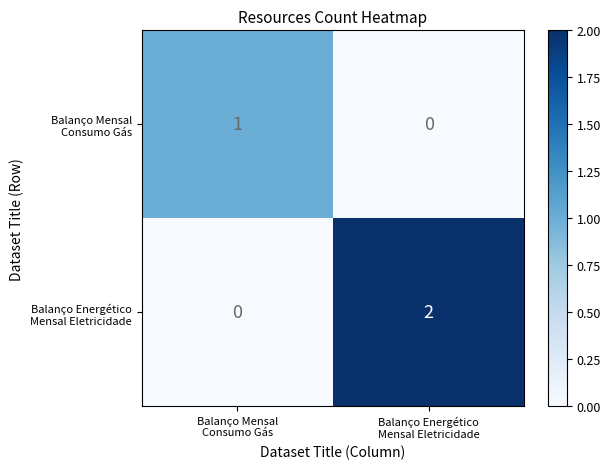

Count the number of categories in the chart.

2